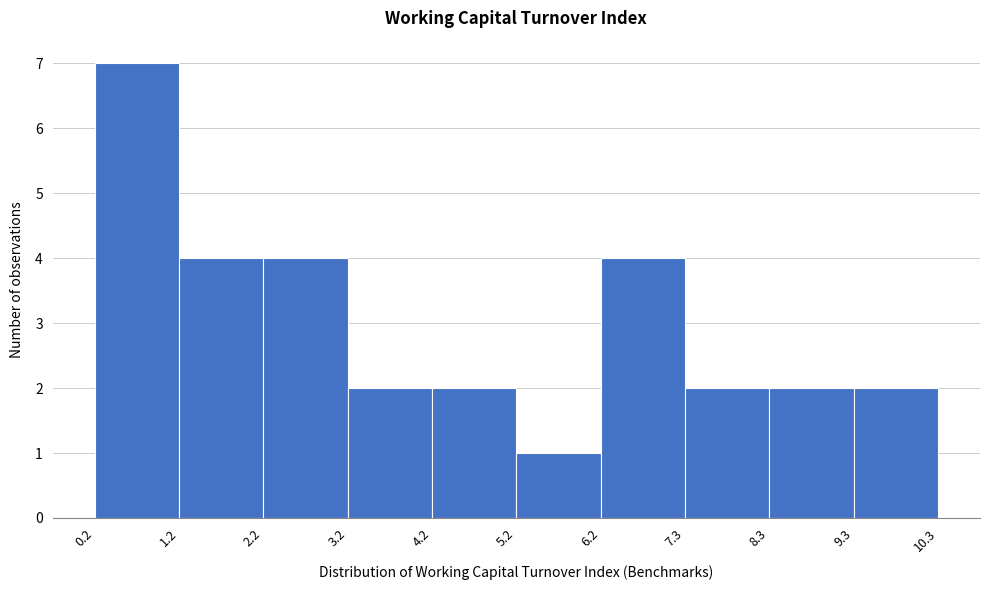

How tall is the bar that spans 2.2 to 3.2 on the x-axis? The values are not printed on the chart, so give them approximately, as read against the axis.

4